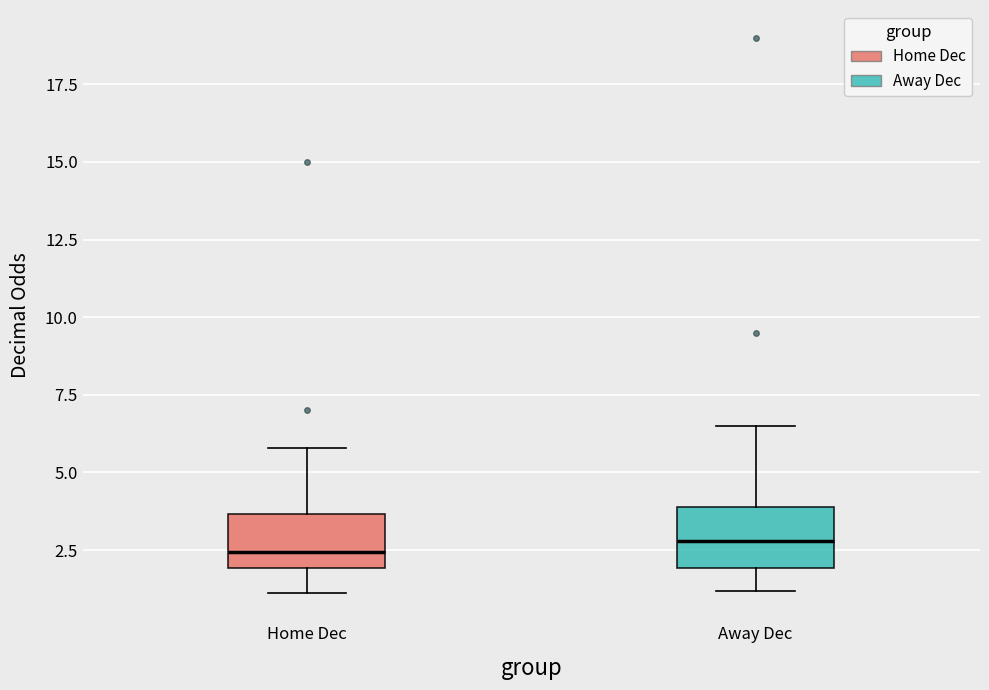

Reading left to right, transcribe this box plot: for each box, give where its median line is, the range the box spans, and where its two whiskers end, as read against the y-axis. The values are not printed on the chart, so give them approximately, as read against the axis.

Home Dec: median 2.5, box 2.0 to 3.5, whiskers 1.0 to 6.0
Away Dec: median 3.0, box 2.0 to 4.0, whiskers 1.0 to 6.5